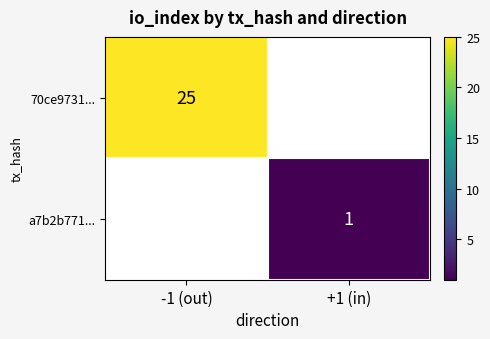

The 70ce9731... series shows 25 at -1 (out). True or false?

True